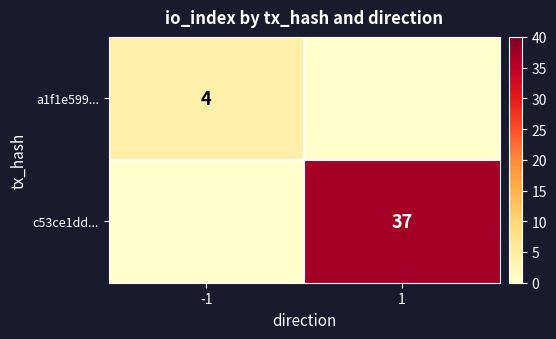

True or false: a1f1e599... has a value of 4 at -1.

True